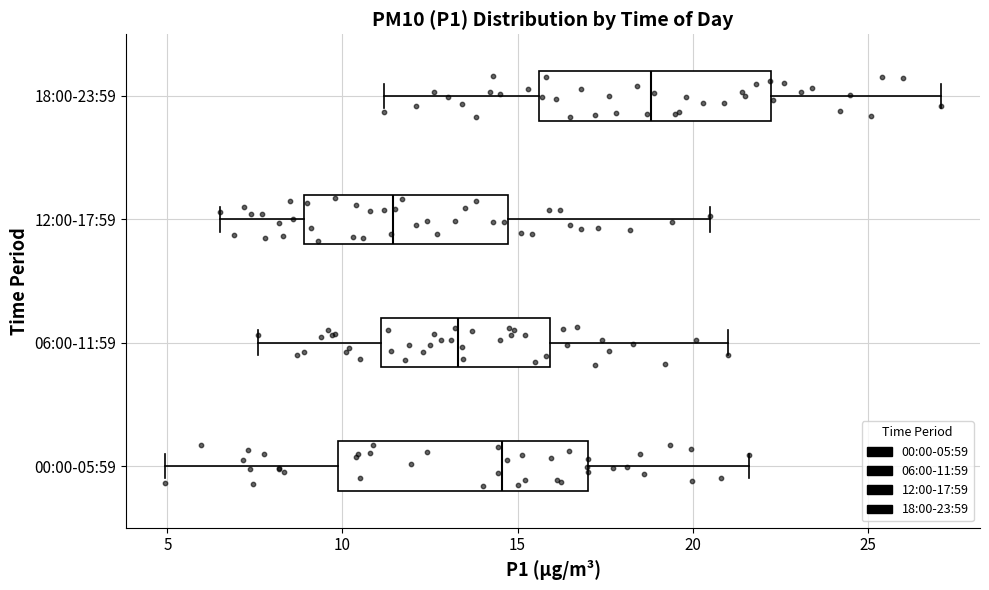

Reading bottom to top, transcribe this box plot: for each box, give where its median line is, the range the box spans, and where its two whiskers end, as read against the x-axis. The values are not printed on the chart, so give them approximately, as read against the axis.

00:00-05:59: median 14.5, box 10.0 to 17.0, whiskers 5.0 to 21.5
06:00-11:59: median 13.5, box 11.0 to 16.0, whiskers 7.5 to 21.0
12:00-17:59: median 11.5, box 9.0 to 14.5, whiskers 6.5 to 20.5
18:00-23:59: median 19.0, box 15.5 to 22.0, whiskers 11.0 to 27.0